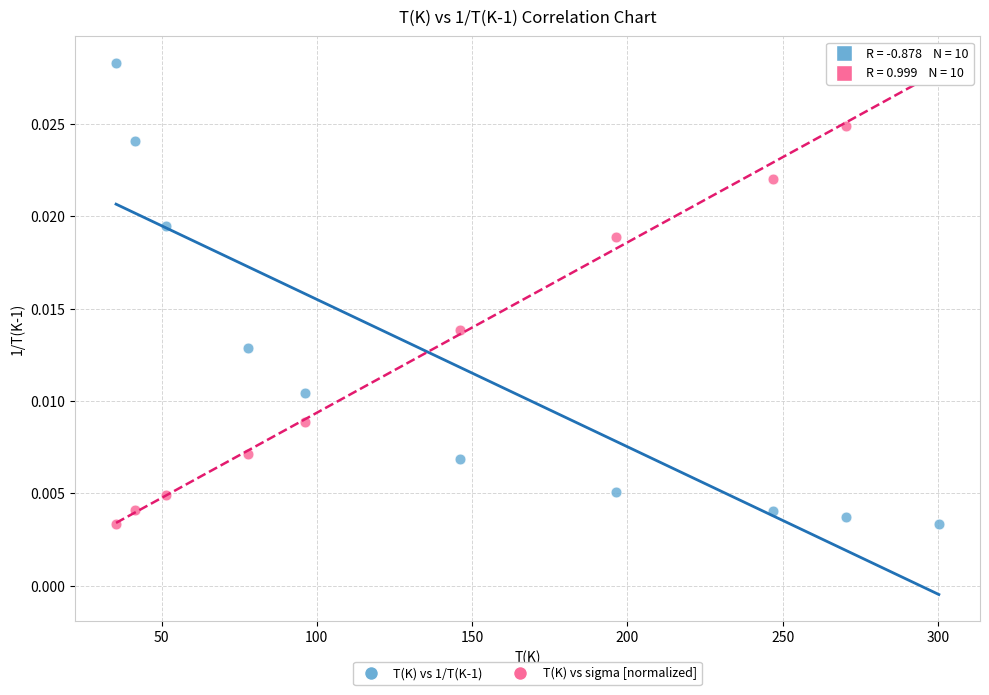

Across all data points, what is the range of X values (max minus min)?

265.0